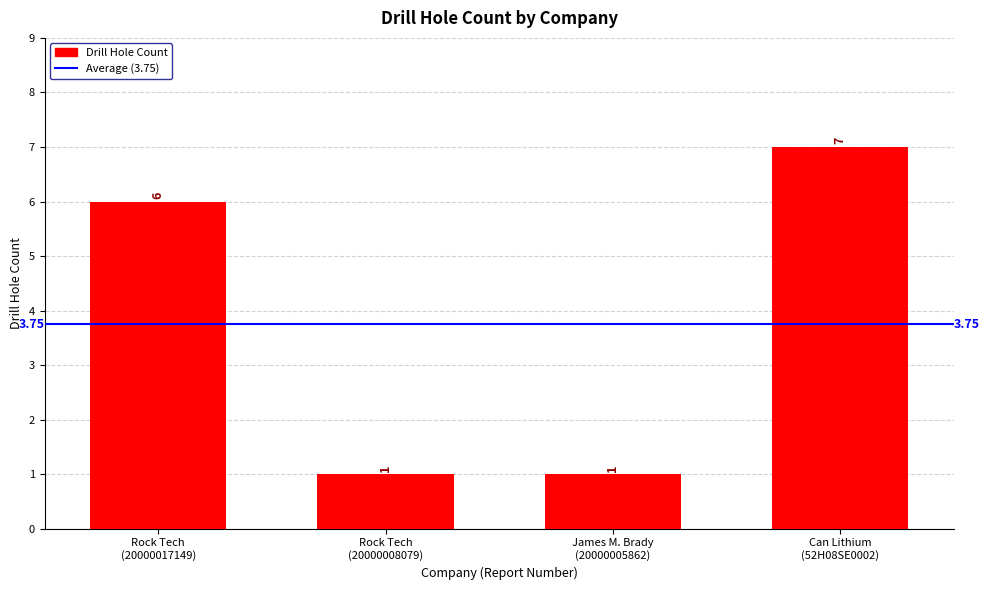

What is the difference between the second highest and minimum values?

5